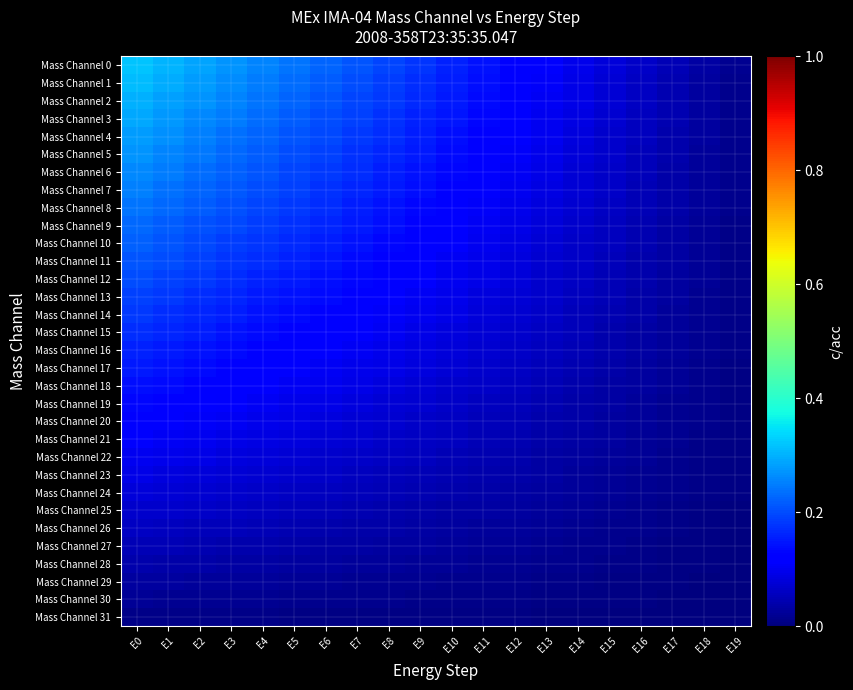

Reading left to right, what are all the values shown in this chart?

Mass Channel 0: E0=0.3	E1=0.3	E2=0.3	E3=0.3	E4=0.3	E5=0.2	E6=0.2	E7=0.2	E8=0.2	E9=0.2	E10=0.2	E11=0.1	E12=0.1	E13=0.1	E14=0.1	E15=0.1	E16=0.1	E17=0.0	E18=0.0	E19=0.0
Mass Channel 1: E0=0.3	E1=0.3	E2=0.3	E3=0.3	E4=0.2	E5=0.2	E6=0.2	E7=0.2	E8=0.2	E9=0.2	E10=0.2	E11=0.1	E12=0.1	E13=0.1	E14=0.1	E15=0.1	E16=0.1	E17=0.0	E18=0.0	E19=0.0
Mass Channel 2: E0=0.3	E1=0.3	E2=0.3	E3=0.3	E4=0.2	E5=0.2	E6=0.2	E7=0.2	E8=0.2	E9=0.2	E10=0.2	E11=0.1	E12=0.1	E13=0.1	E14=0.1	E15=0.1	E16=0.1	E17=0.0	E18=0.0	E19=0.0
Mass Channel 3: E0=0.3	E1=0.3	E2=0.3	E3=0.2	E4=0.2	E5=0.2	E6=0.2	E7=0.2	E8=0.2	E9=0.2	E10=0.1	E11=0.1	E12=0.1	E13=0.1	E14=0.1	E15=0.1	E16=0.1	E17=0.0	E18=0.0	E19=0.0
Mass Channel 4: E0=0.3	E1=0.3	E2=0.3	E3=0.2	E4=0.2	E5=0.2	E6=0.2	E7=0.2	E8=0.2	E9=0.2	E10=0.1	E11=0.1	E12=0.1	E13=0.1	E14=0.1	E15=0.1	E16=0.1	E17=0.0	E18=0.0	E19=0.0
Mass Channel 5: E0=0.3	E1=0.3	E2=0.2	E3=0.2	E4=0.2	E5=0.2	E6=0.2	E7=0.2	E8=0.2	E9=0.1	E10=0.1	E11=0.1	E12=0.1	E13=0.1	E14=0.1	E15=0.1	E16=0.1	E17=0.0	E18=0.0	E19=0.0
Mass Channel 6: E0=0.3	E1=0.2	E2=0.2	E3=0.2	E4=0.2	E5=0.2	E6=0.2	E7=0.2	E8=0.2	E9=0.1	E10=0.1	E11=0.1	E12=0.1	E13=0.1	E14=0.1	E15=0.1	E16=0.1	E17=0.0	E18=0.0	E19=0.0
Mass Channel 7: E0=0.2	E1=0.2	E2=0.2	E3=0.2	E4=0.2	E5=0.2	E6=0.2	E7=0.2	E8=0.2	E9=0.1	E10=0.1	E11=0.1	E12=0.1	E13=0.1	E14=0.1	E15=0.1	E16=0.1	E17=0.0	E18=0.0	E19=0.0
Mass Channel 8: E0=0.2	E1=0.2	E2=0.2	E3=0.2	E4=0.2	E5=0.2	E6=0.2	E7=0.2	E8=0.1	E9=0.1	E10=0.1	E11=0.1	E12=0.1	E13=0.1	E14=0.1	E15=0.1	E16=0.0	E17=0.0	E18=0.0	E19=0.0
Mass Channel 9: E0=0.2	E1=0.2	E2=0.2	E3=0.2	E4=0.2	E5=0.2	E6=0.2	E7=0.1	E8=0.1	E9=0.1	E10=0.1	E11=0.1	E12=0.1	E13=0.1	E14=0.1	E15=0.1	E16=0.0	E17=0.0	E18=0.0	E19=0.0
Mass Channel 10: E0=0.2	E1=0.2	E2=0.2	E3=0.2	E4=0.2	E5=0.2	E6=0.2	E7=0.1	E8=0.1	E9=0.1	E10=0.1	E11=0.1	E12=0.1	E13=0.1	E14=0.1	E15=0.1	E16=0.0	E17=0.0	E18=0.0	E19=0.0
Mass Channel 11: E0=0.2	E1=0.2	E2=0.2	E3=0.2	E4=0.2	E5=0.2	E6=0.1	E7=0.1	E8=0.1	E9=0.1	E10=0.1	E11=0.1	E12=0.1	E13=0.1	E14=0.1	E15=0.1	E16=0.0	E17=0.0	E18=0.0	E19=0.0
Mass Channel 12: E0=0.2	E1=0.2	E2=0.2	E3=0.2	E4=0.2	E5=0.2	E6=0.1	E7=0.1	E8=0.1	E9=0.1	E10=0.1	E11=0.1	E12=0.1	E13=0.1	E14=0.1	E15=0.1	E16=0.0	E17=0.0	E18=0.0	E19=0.0
Mass Channel 13: E0=0.2	E1=0.2	E2=0.2	E3=0.2	E4=0.2	E5=0.1	E6=0.1	E7=0.1	E8=0.1	E9=0.1	E10=0.1	E11=0.1	E12=0.1	E13=0.1	E14=0.1	E15=0.0	E16=0.0	E17=0.0	E18=0.0	E19=0.0
Mass Channel 14: E0=0.2	E1=0.2	E2=0.2	E3=0.2	E4=0.1	E5=0.1	E6=0.1	E7=0.1	E8=0.1	E9=0.1	E10=0.1	E11=0.1	E12=0.1	E13=0.1	E14=0.1	E15=0.0	E16=0.0	E17=0.0	E18=0.0	E19=0.0
Mass Channel 15: E0=0.2	E1=0.2	E2=0.2	E3=0.1	E4=0.1	E5=0.1	E6=0.1	E7=0.1	E8=0.1	E9=0.1	E10=0.1	E11=0.1	E12=0.1	E13=0.1	E14=0.1	E15=0.0	E16=0.0	E17=0.0	E18=0.0	E19=0.0
Mass Channel 16: E0=0.2	E1=0.2	E2=0.1	E3=0.1	E4=0.1	E5=0.1	E6=0.1	E7=0.1	E8=0.1	E9=0.1	E10=0.1	E11=0.1	E12=0.1	E13=0.1	E14=0.0	E15=0.0	E16=0.0	E17=0.0	E18=0.0	E19=0.0
Mass Channel 17: E0=0.2	E1=0.1	E2=0.1	E3=0.1	E4=0.1	E5=0.1	E6=0.1	E7=0.1	E8=0.1	E9=0.1	E10=0.1	E11=0.1	E12=0.1	E13=0.1	E14=0.0	E15=0.0	E16=0.0	E17=0.0	E18=0.0	E19=0.0
Mass Channel 18: E0=0.1	E1=0.1	E2=0.1	E3=0.1	E4=0.1	E5=0.1	E6=0.1	E7=0.1	E8=0.1	E9=0.1	E10=0.1	E11=0.1	E12=0.1	E13=0.0	E14=0.0	E15=0.0	E16=0.0	E17=0.0	E18=0.0	E19=0.0
Mass Channel 19: E0=0.1	E1=0.1	E2=0.1	E3=0.1	E4=0.1	E5=0.1	E6=0.1	E7=0.1	E8=0.1	E9=0.1	E10=0.1	E11=0.1	E12=0.1	E13=0.0	E14=0.0	E15=0.0	E16=0.0	E17=0.0	E18=0.0	E19=0.0
Mass Channel 20: E0=0.1	E1=0.1	E2=0.1	E3=0.1	E4=0.1	E5=0.1	E6=0.1	E7=0.1	E8=0.1	E9=0.1	E10=0.1	E11=0.1	E12=0.0	E13=0.0	E14=0.0	E15=0.0	E16=0.0	E17=0.0	E18=0.0	E19=0.0
Mass Channel 21: E0=0.1	E1=0.1	E2=0.1	E3=0.1	E4=0.1	E5=0.1	E6=0.1	E7=0.1	E8=0.1	E9=0.1	E10=0.1	E11=0.0	E12=0.0	E13=0.0	E14=0.0	E15=0.0	E16=0.0	E17=0.0	E18=0.0	E19=0.0
Mass Channel 22: E0=0.1	E1=0.1	E2=0.1	E3=0.1	E4=0.1	E5=0.1	E6=0.1	E7=0.1	E8=0.1	E9=0.1	E10=0.1	E11=0.0	E12=0.0	E13=0.0	E14=0.0	E15=0.0	E16=0.0	E17=0.0	E18=0.0	E19=0.0
Mass Channel 23: E0=0.1	E1=0.1	E2=0.1	E3=0.1	E4=0.1	E5=0.1	E6=0.1	E7=0.1	E8=0.1	E9=0.0	E10=0.0	E11=0.0	E12=0.0	E13=0.0	E14=0.0	E15=0.0	E16=0.0	E17=0.0	E18=0.0	E19=0.0
Mass Channel 24: E0=0.1	E1=0.1	E2=0.1	E3=0.1	E4=0.1	E5=0.1	E6=0.1	E7=0.1	E8=0.0	E9=0.0	E10=0.0	E11=0.0	E12=0.0	E13=0.0	E14=0.0	E15=0.0	E16=0.0	E17=0.0	E18=0.0	E19=0.0
Mass Channel 25: E0=0.1	E1=0.1	E2=0.1	E3=0.1	E4=0.1	E5=0.1	E6=0.0	E7=0.0	E8=0.0	E9=0.0	E10=0.0	E11=0.0	E12=0.0	E13=0.0	E14=0.0	E15=0.0	E16=0.0	E17=0.0	E18=0.0	E19=0.0
Mass Channel 26: E0=0.1	E1=0.1	E2=0.1	E3=0.1	E4=0.0	E5=0.0	E6=0.0	E7=0.0	E8=0.0	E9=0.0	E10=0.0	E11=0.0	E12=0.0	E13=0.0	E14=0.0	E15=0.0	E16=0.0	E17=0.0	E18=0.0	E19=0.0
Mass Channel 27: E0=0.1	E1=0.0	E2=0.0	E3=0.0	E4=0.0	E5=0.0	E6=0.0	E7=0.0	E8=0.0	E9=0.0	E10=0.0	E11=0.0	E12=0.0	E13=0.0	E14=0.0	E15=0.0	E16=0.0	E17=0.0	E18=0.0	E19=0.0
Mass Channel 28: E0=0.0	E1=0.0	E2=0.0	E3=0.0	E4=0.0	E5=0.0	E6=0.0	E7=0.0	E8=0.0	E9=0.0	E10=0.0	E11=0.0	E12=0.0	E13=0.0	E14=0.0	E15=0.0	E16=0.0	E17=0.0	E18=0.0	E19=0.0
Mass Channel 29: E0=0.0	E1=0.0	E2=0.0	E3=0.0	E4=0.0	E5=0.0	E6=0.0	E7=0.0	E8=0.0	E9=0.0	E10=0.0	E11=0.0	E12=0.0	E13=0.0	E14=0.0	E15=0.0	E16=0.0	E17=0.0	E18=0.0	E19=0.0
Mass Channel 30: E0=0.0	E1=0.0	E2=0.0	E3=0.0	E4=0.0	E5=0.0	E6=0.0	E7=0.0	E8=0.0	E9=0.0	E10=0.0	E11=0.0	E12=0.0	E13=0.0	E14=0.0	E15=0.0	E16=0.0	E17=0.0	E18=0.0	E19=0.0
Mass Channel 31: E0=0.0	E1=0.0	E2=0.0	E3=0.0	E4=0.0	E5=0.0	E6=0.0	E7=0.0	E8=0.0	E9=0.0	E10=0.0	E11=0.0	E12=0.0	E13=0.0	E14=0.0	E15=0.0	E16=0.0	E17=0.0	E18=0.0	E19=0.0